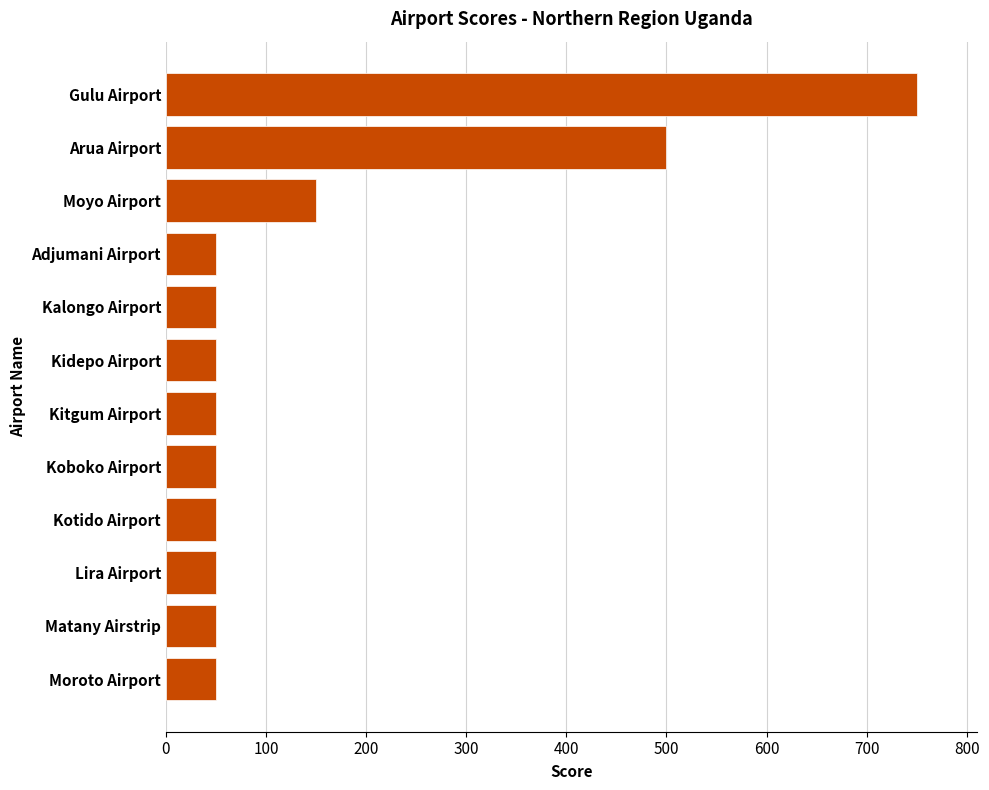

What is the label of the 2nd bar from the top?

Arua Airport